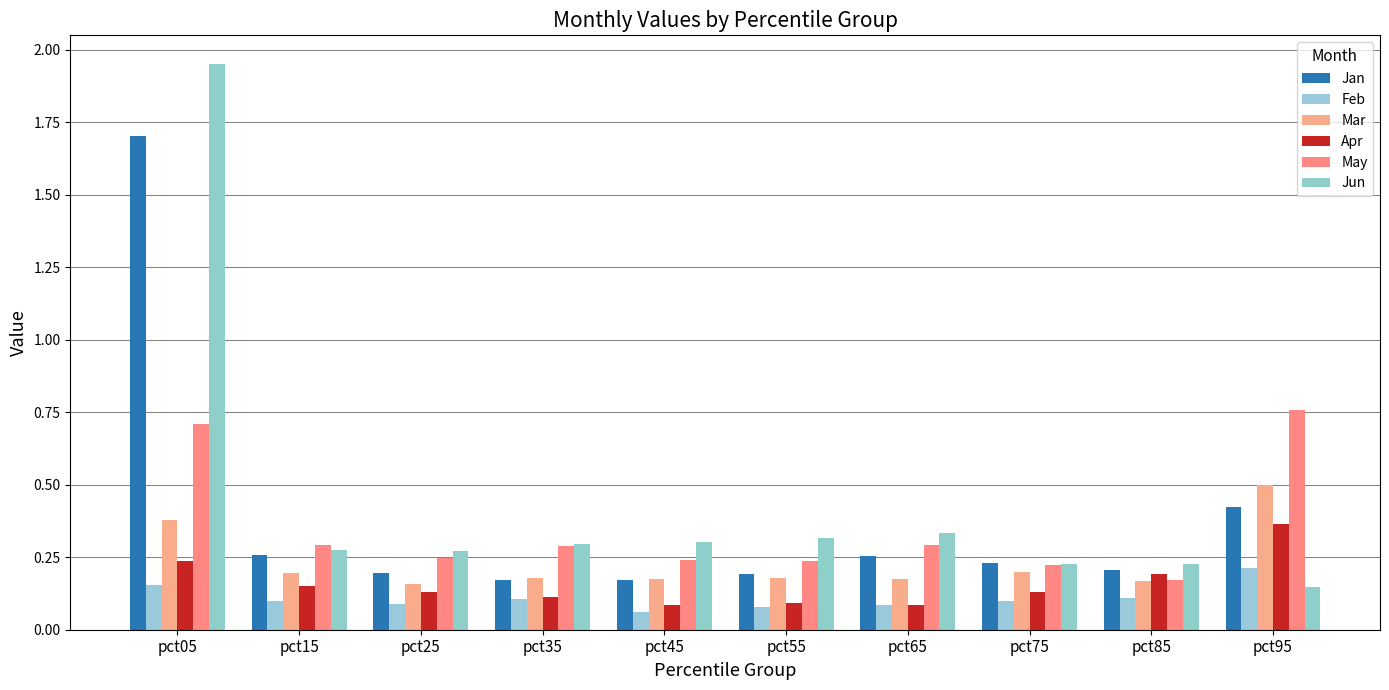

At which category is the sum across all series the highest?

pct05